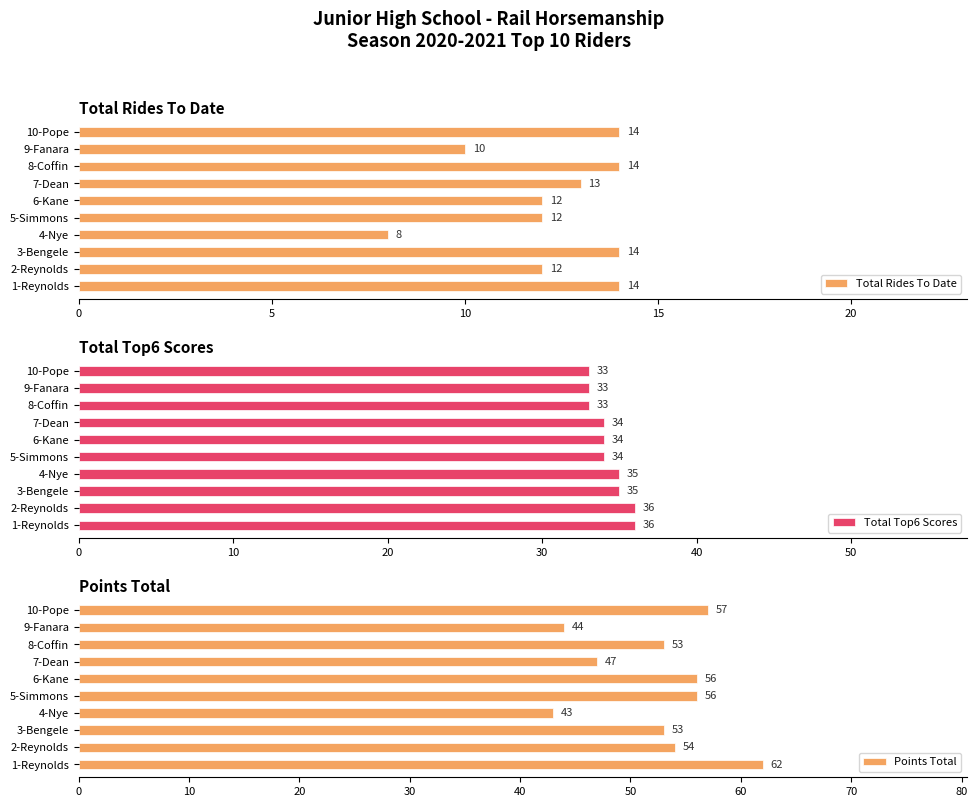

What is the sum of the Points Total values at 1-Reynolds and 9-Fanara?

106